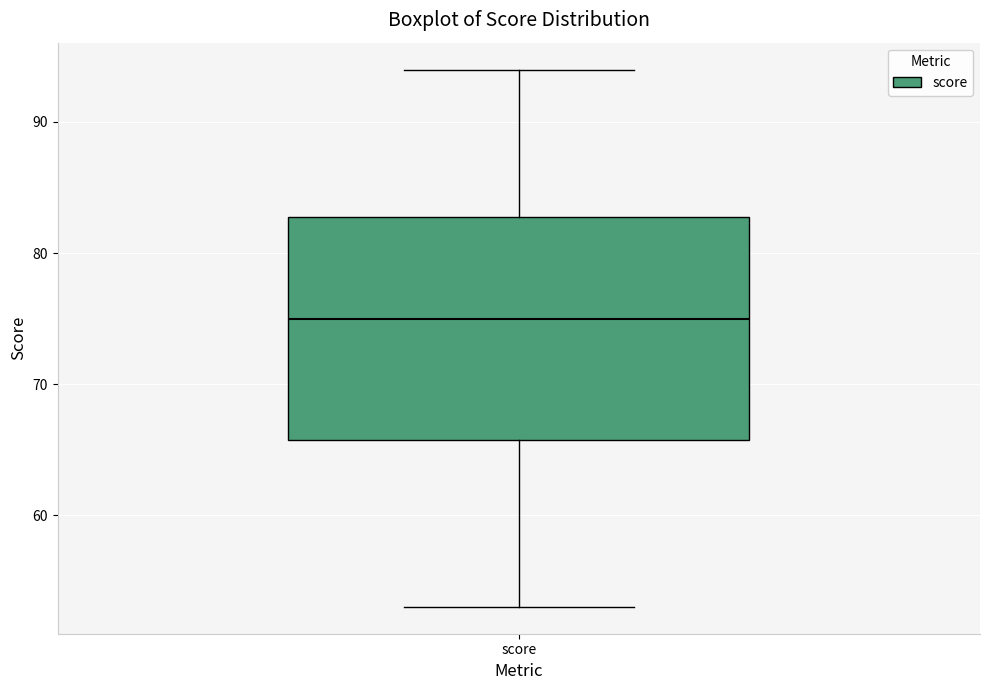

Where is the upper edge of the box for score on the y-axis? The values are not printed on the chart, so give them approximately, as read against the axis.

83